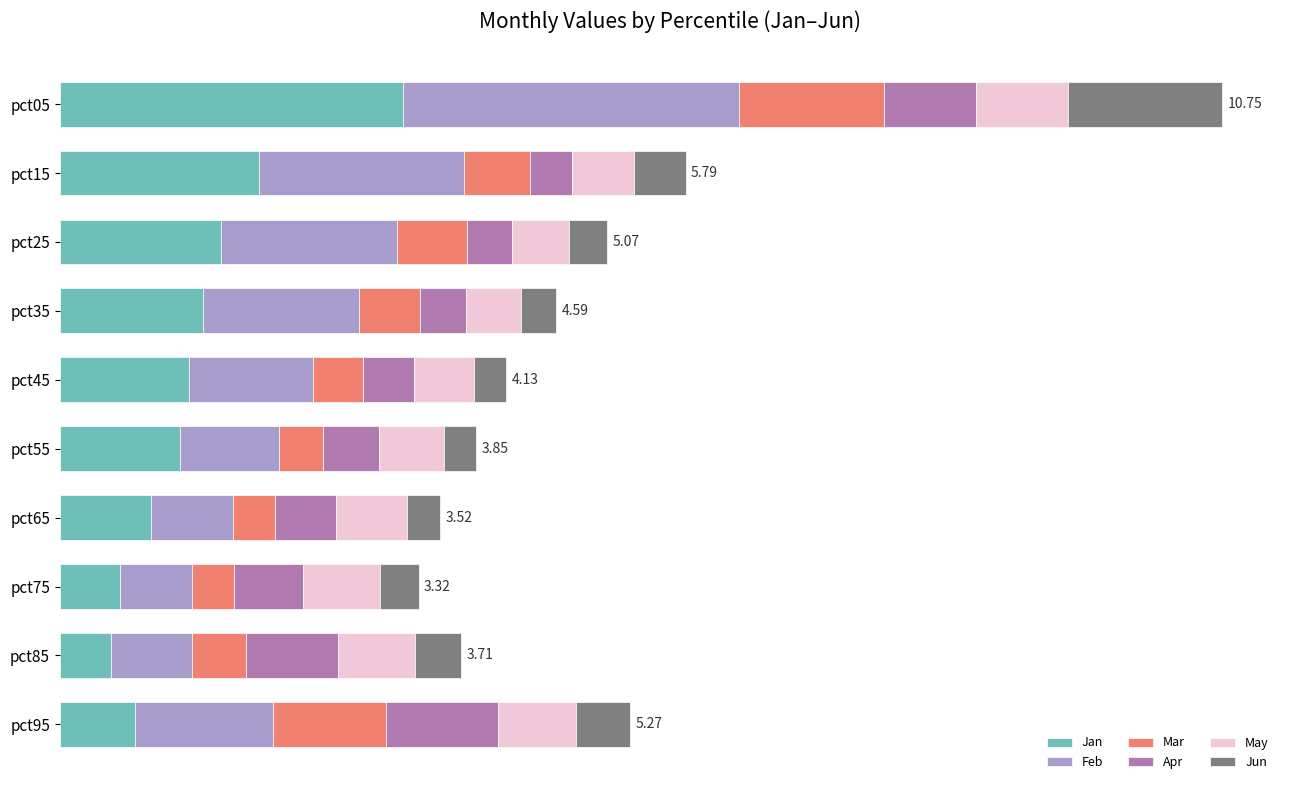

Which series has the largest total across all categories?

Feb